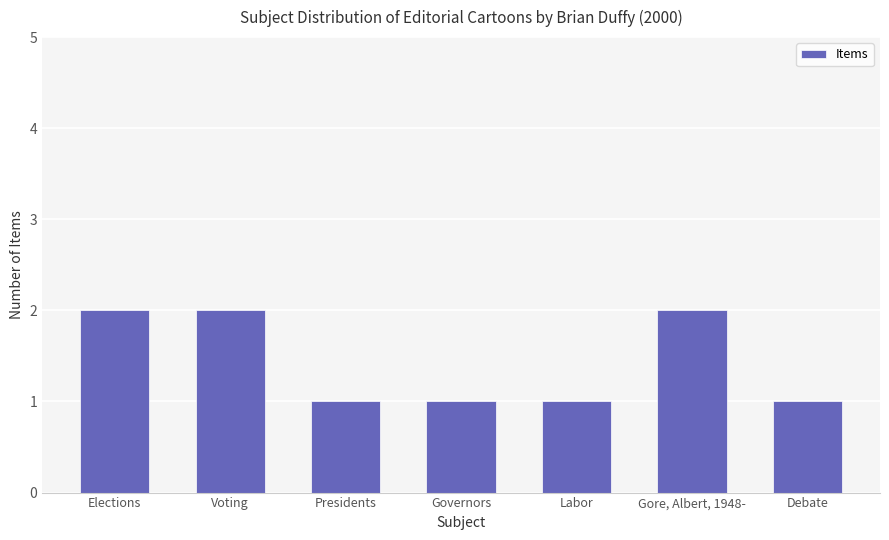

Approximately how many times larger is the value at Debate compared to Presidents?

1.0